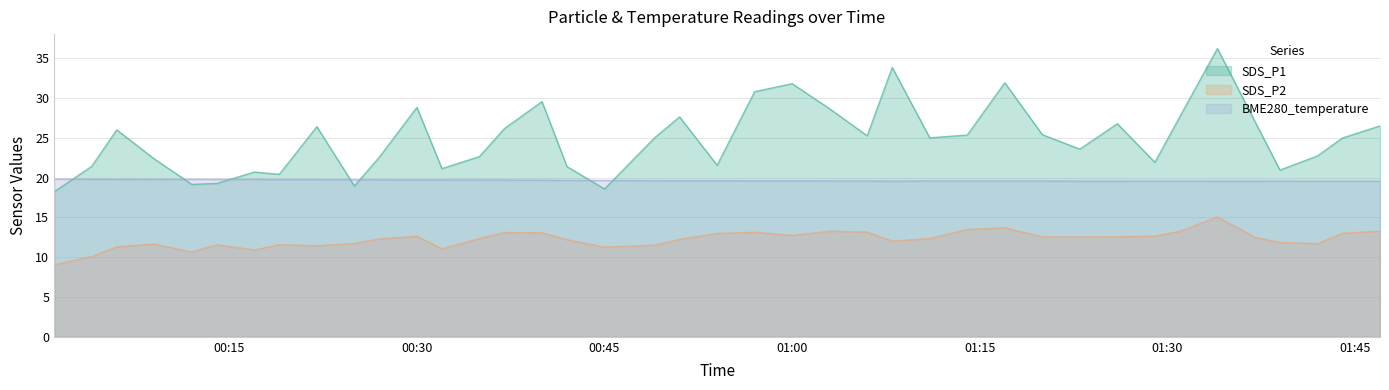

At which category is the sum across all series the highest?

2022/08/04 01:34